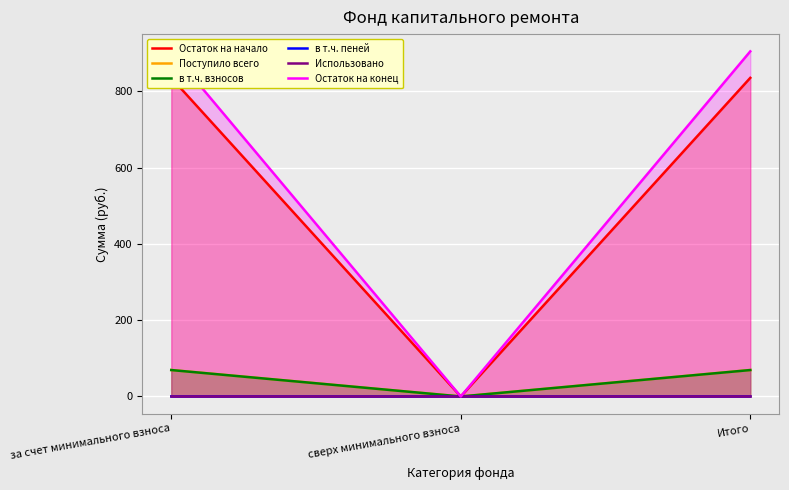

What is the sum of all Поступило всего values?

138.9